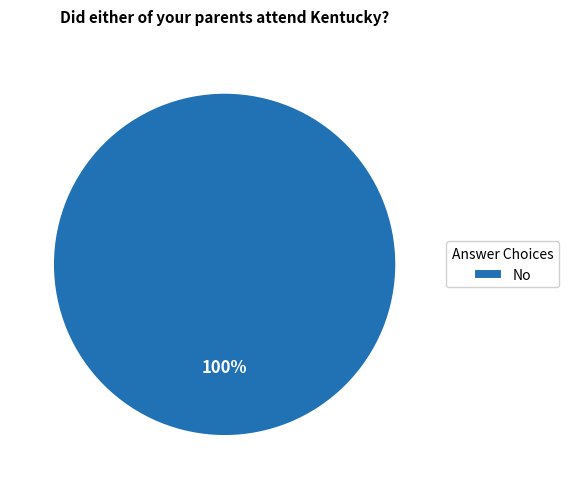

How many slices are in this pie chart?

1